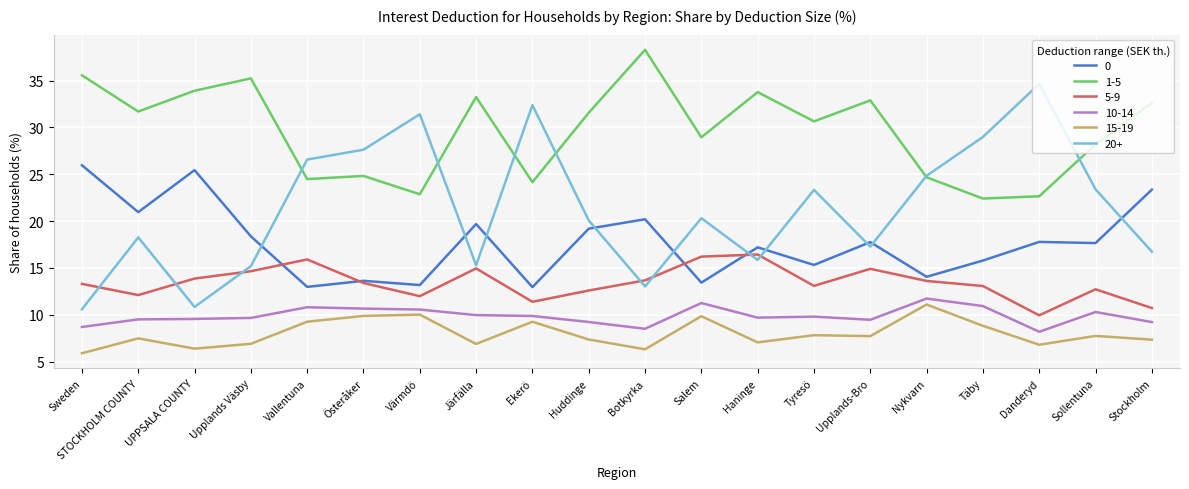

Which series has the largest total across all categories?

1-5